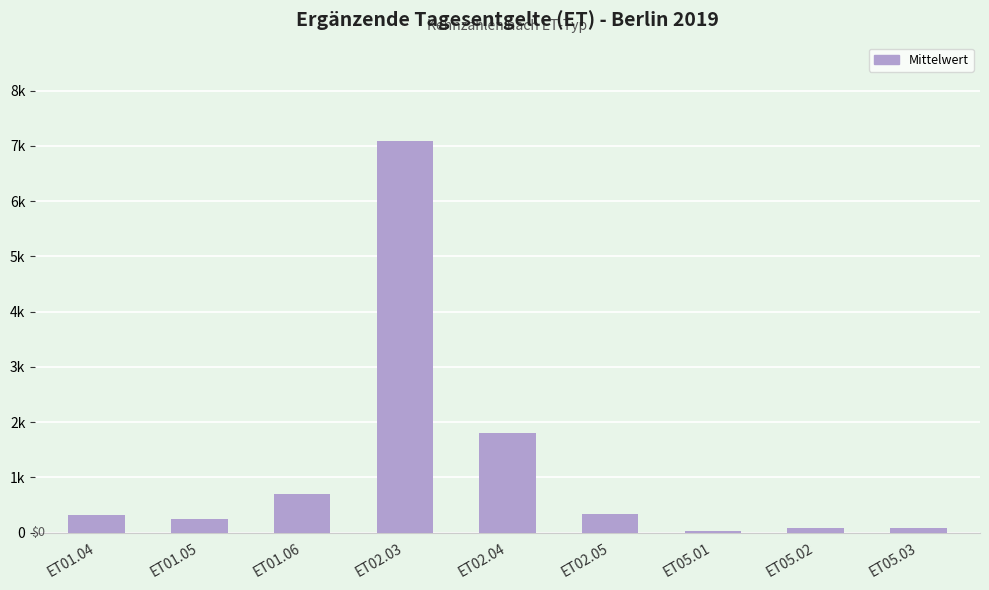

At which category does the chart reach its peak across all series?

ET02.03